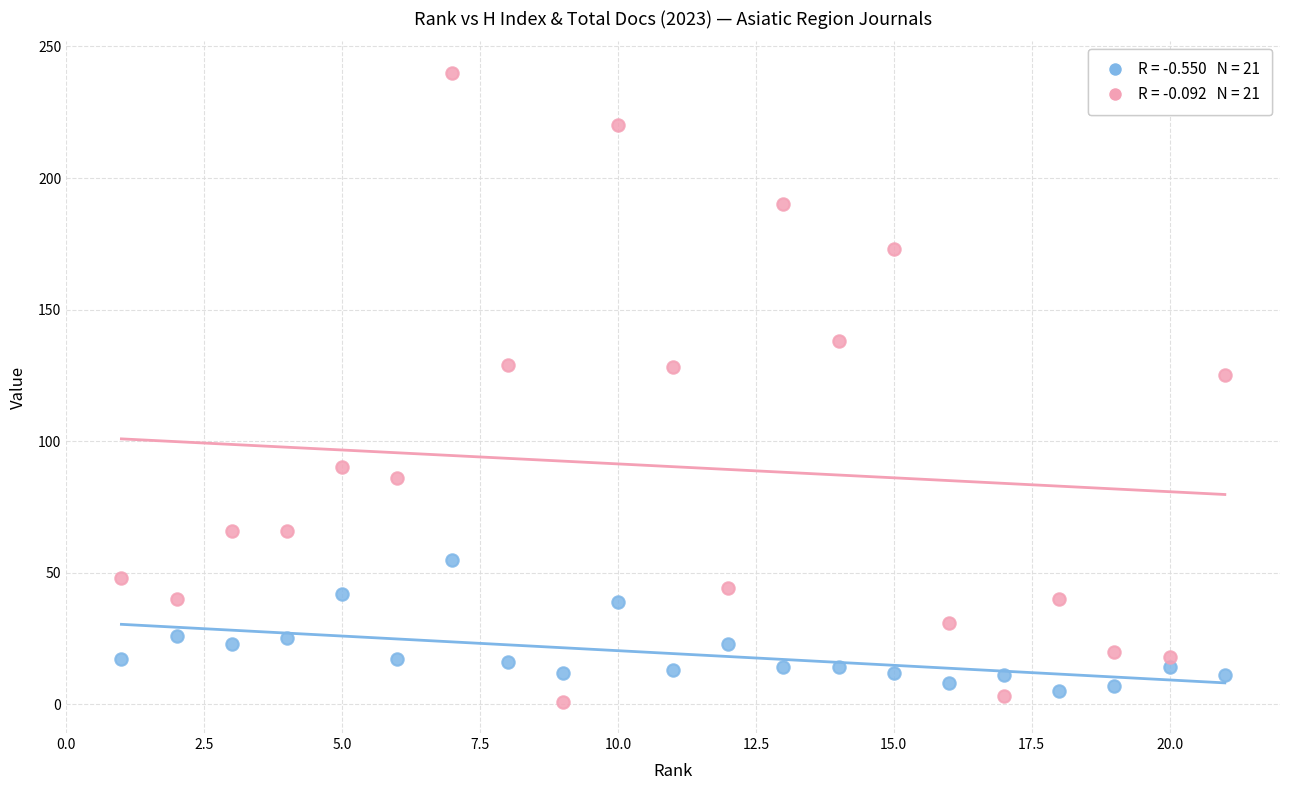

Across all data points, what is the range of Y values (max minus min)?

239